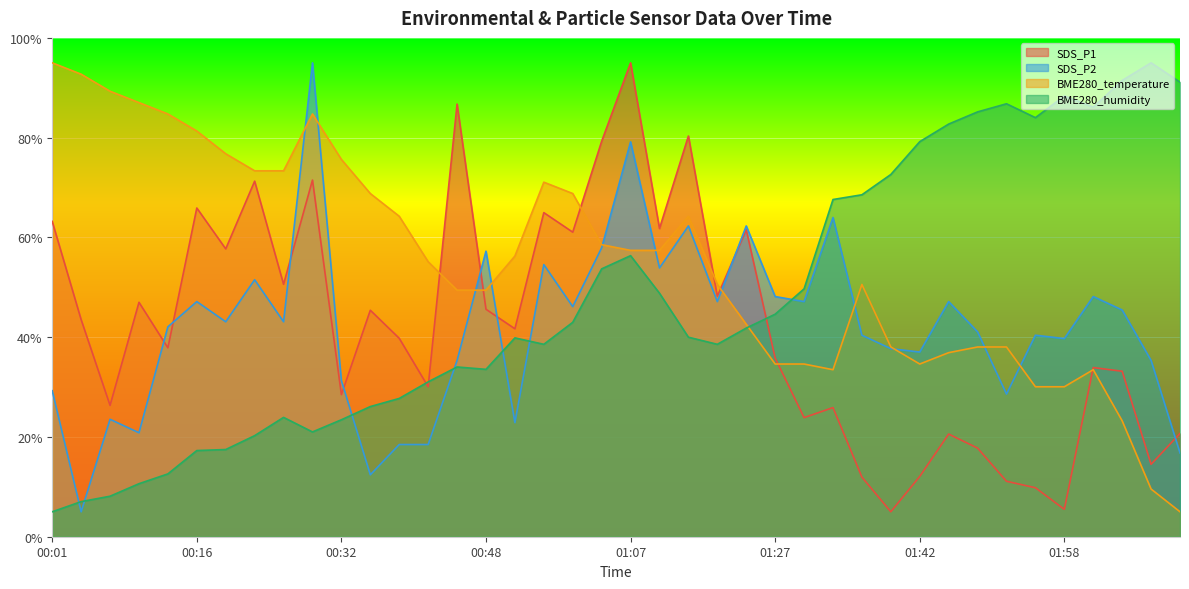

Where is the first local minimum for SDS_P2?

00:04